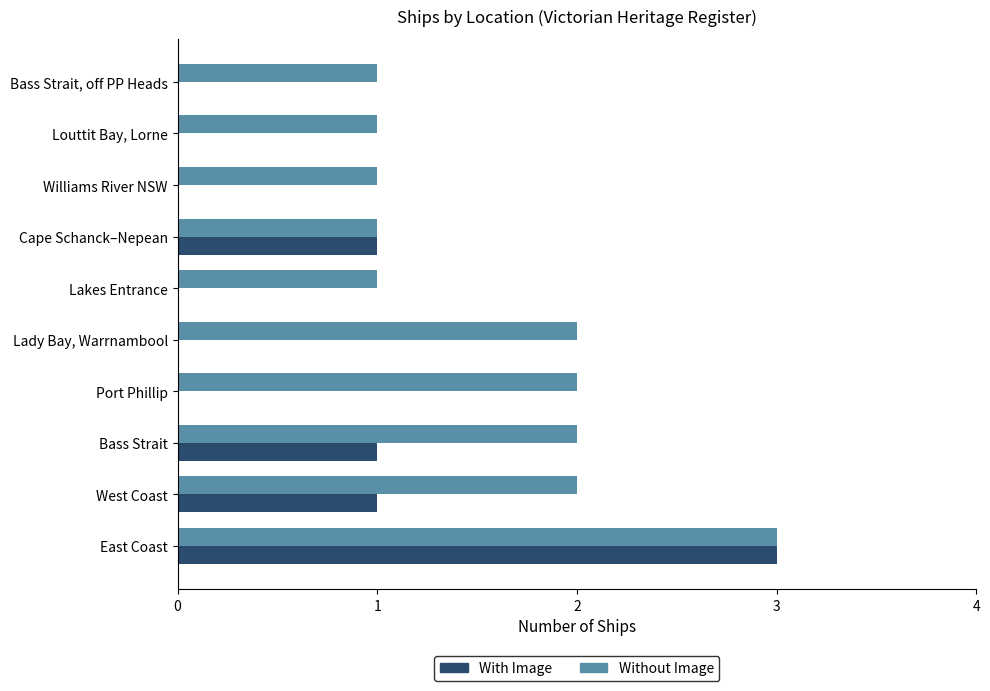

How many Without Image values are between 1 and 2?

9